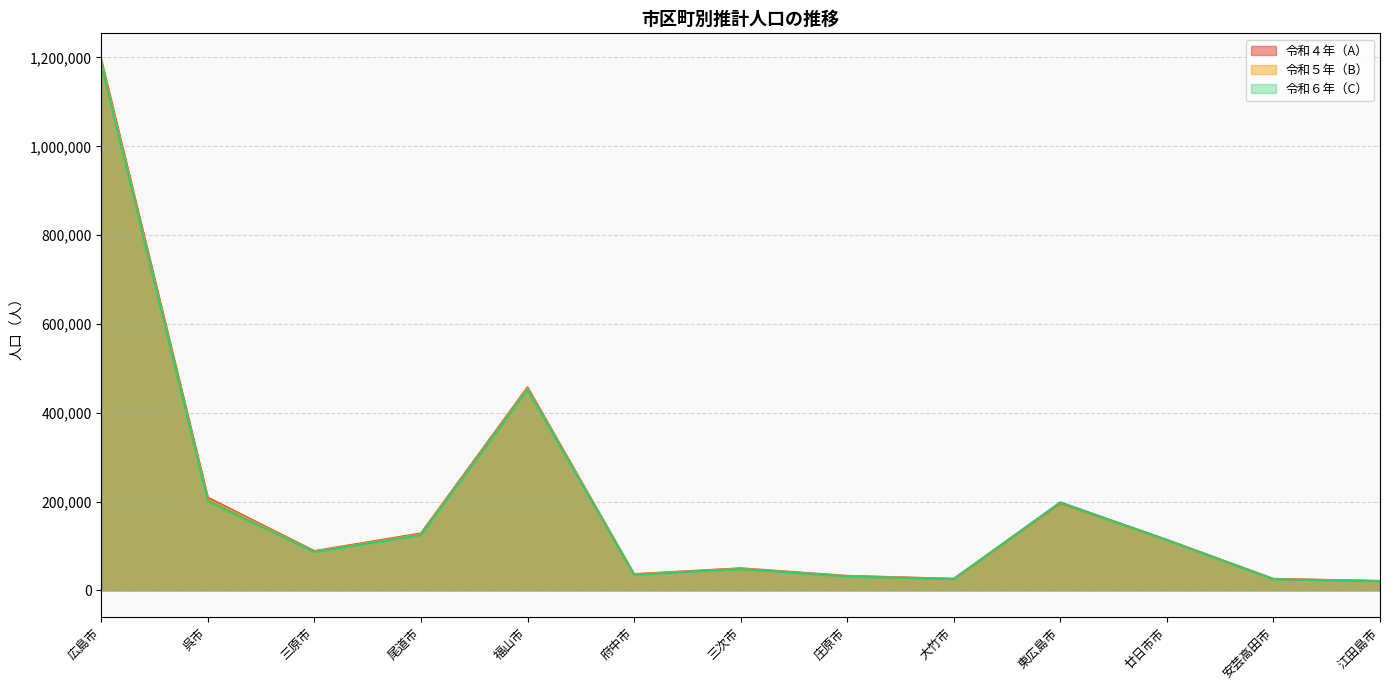

Is it true that 令和６年（C） equals 67816 at 廿日市市?

False